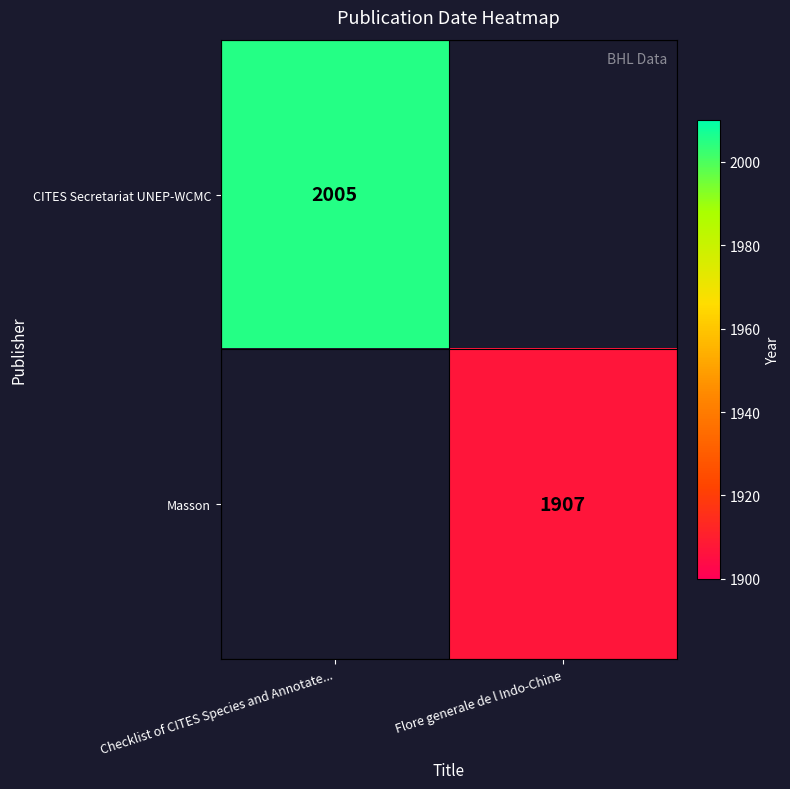

True or false: Masson has a value of 1907 at Flore generale de l Indo-Chine.

True